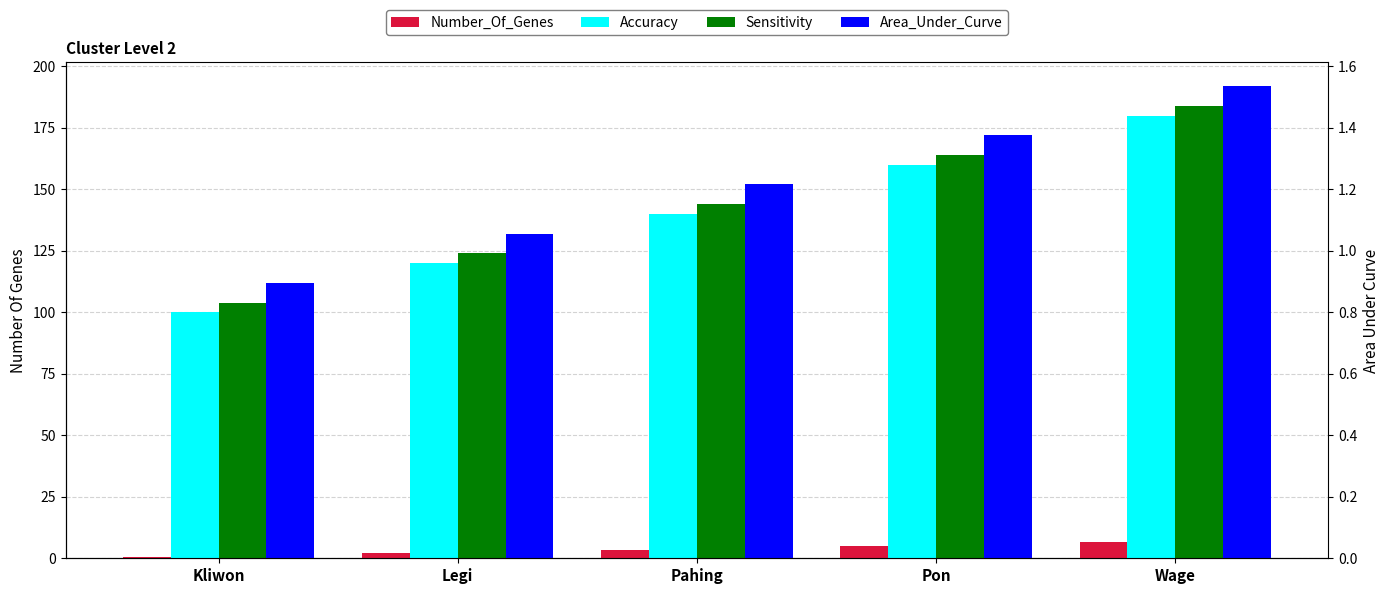

The value of Number_Of_Genes at Pon is 5.0. True or false?

True